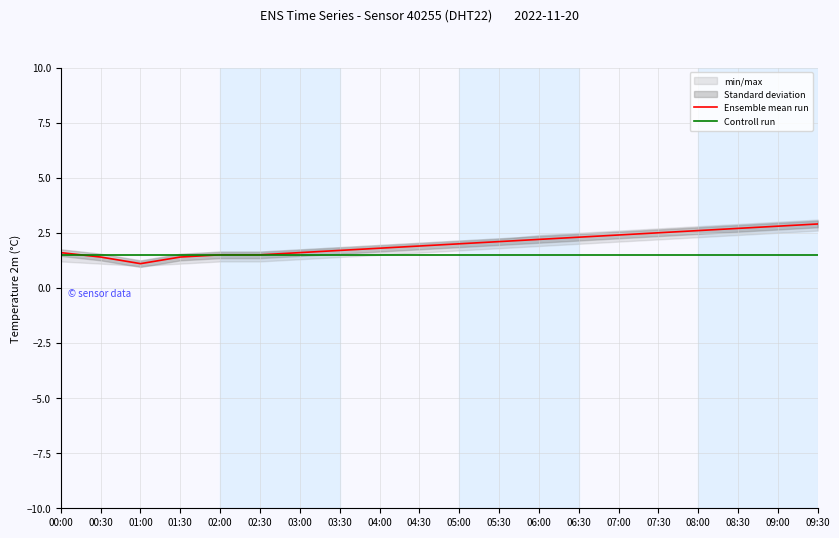

Which series has the largest total across all categories?

Ensemble mean run